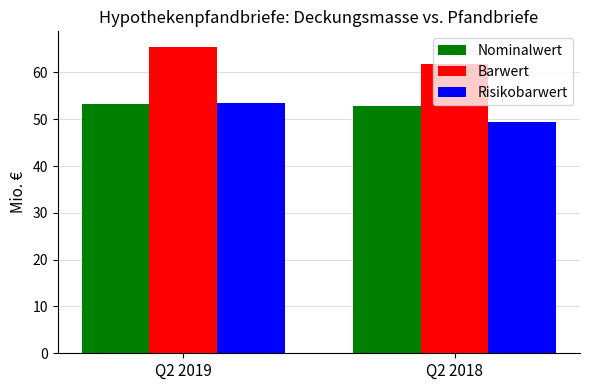

How many bars are there in total?

6